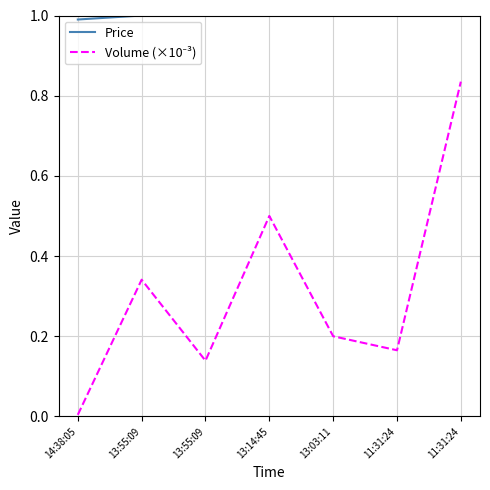

Does the chart display data point markers on the line(s)?

No